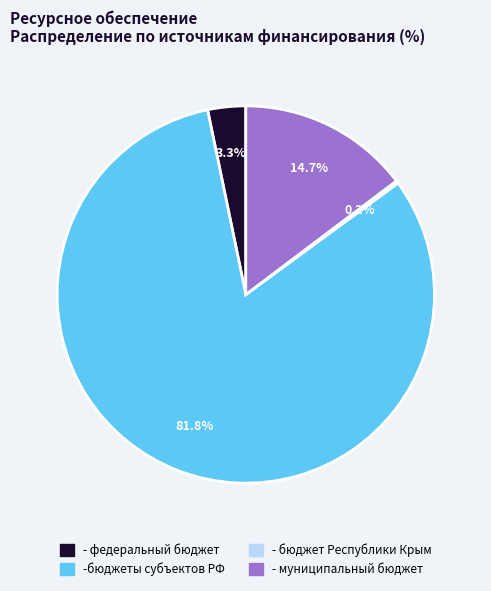

How much of the chart is everything except - муниципальный бюджет?

85.3%